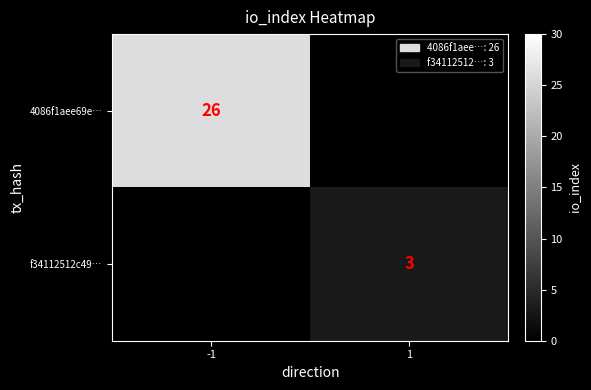

True or false: 4086f1aee69e… has a value of 8.1 at -1.

False